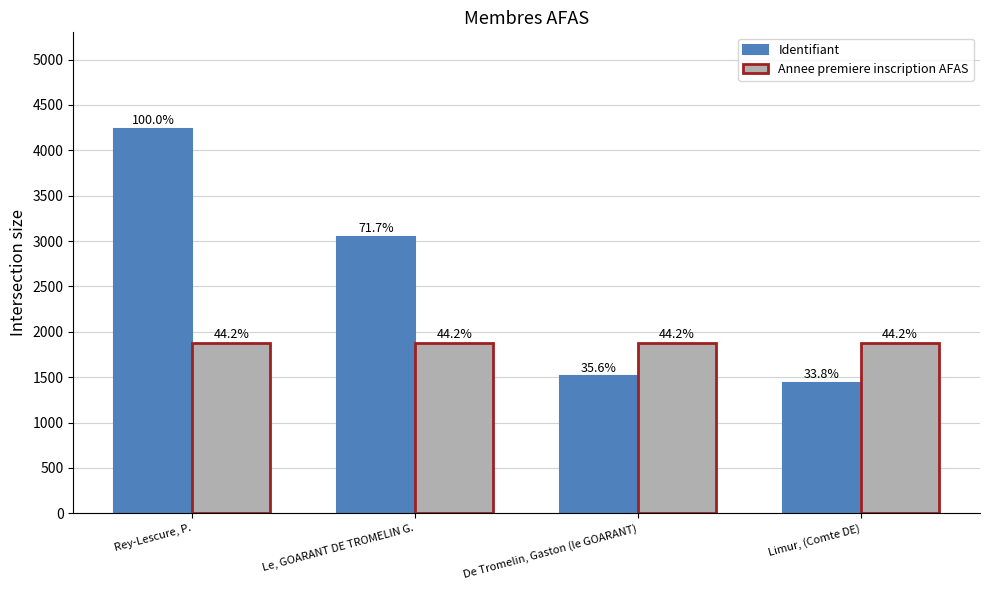

The Identifiant series shows 4252 at Le, GOARANT DE TROMELIN G.. True or false?

False